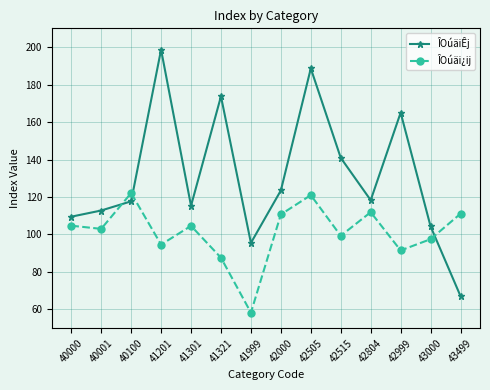

How many data points does each series have?

14